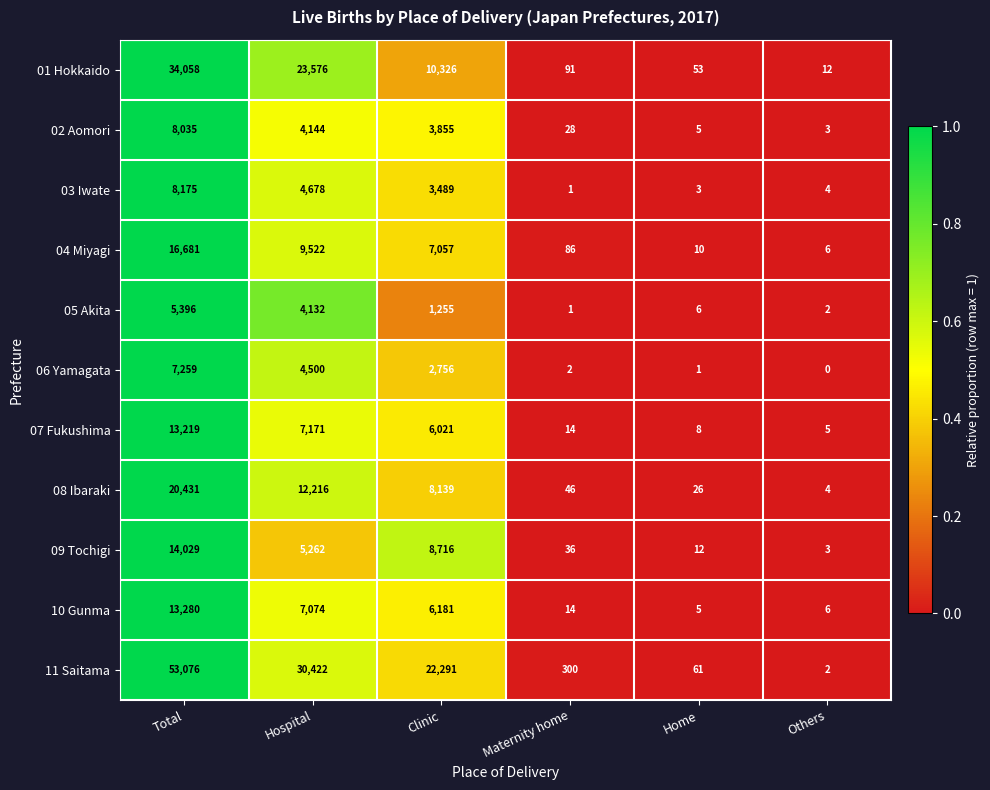

What is the difference between the highest and lowest values at Hospital?

26290